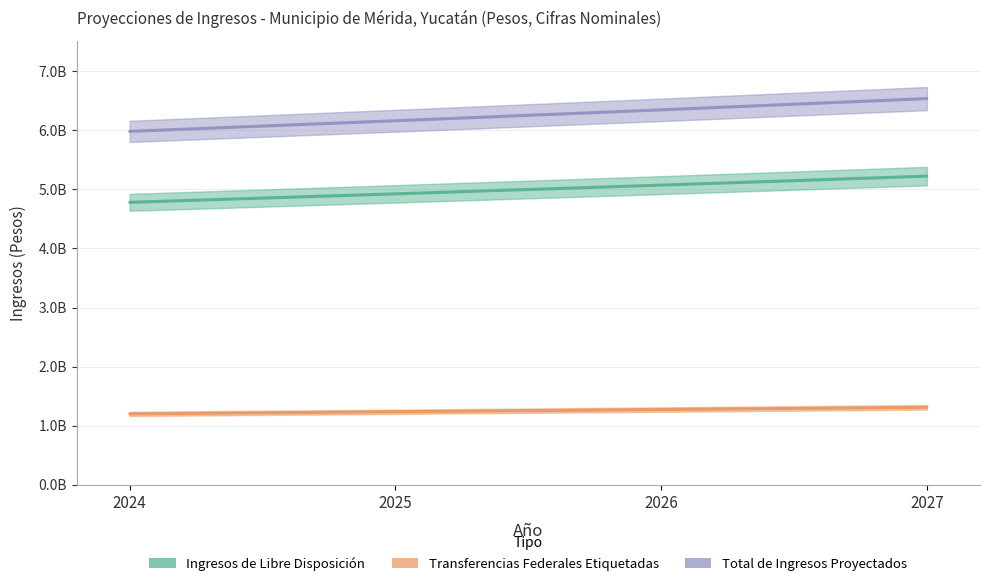

Which series has the largest range (max minus min)?

Total de Ingresos Proyectados